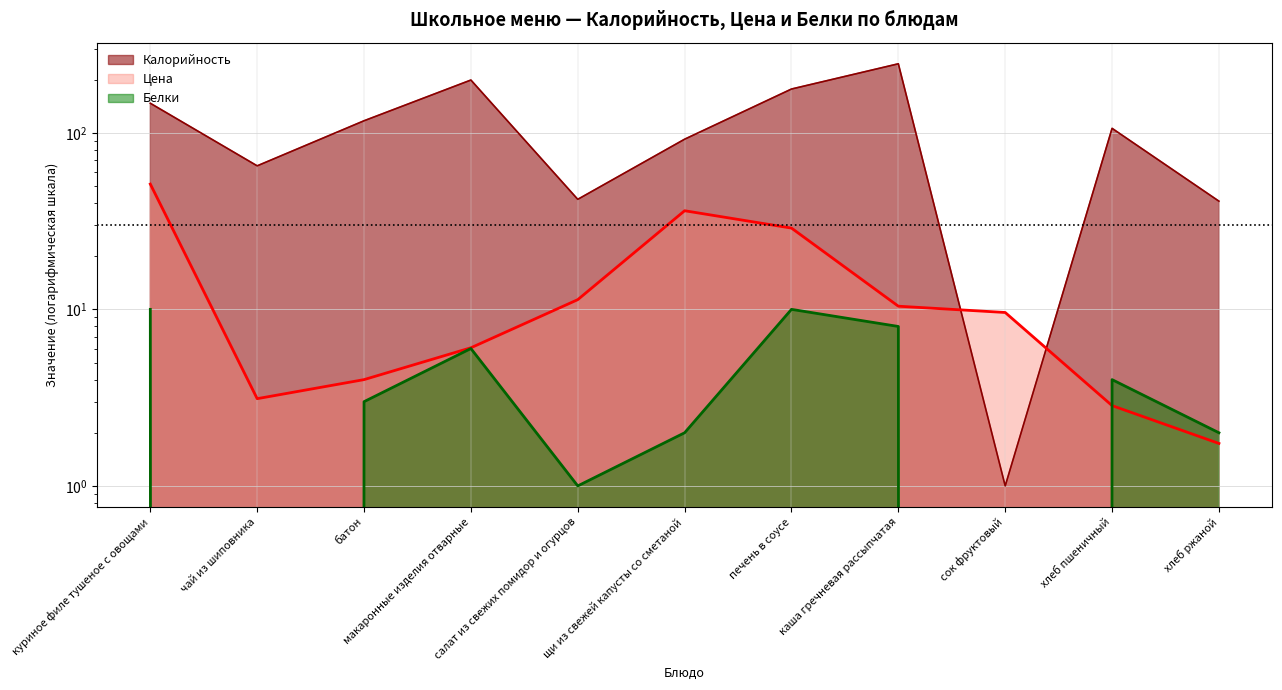

Where is Белки nearest to the value 5?

макаронные изделия отварные